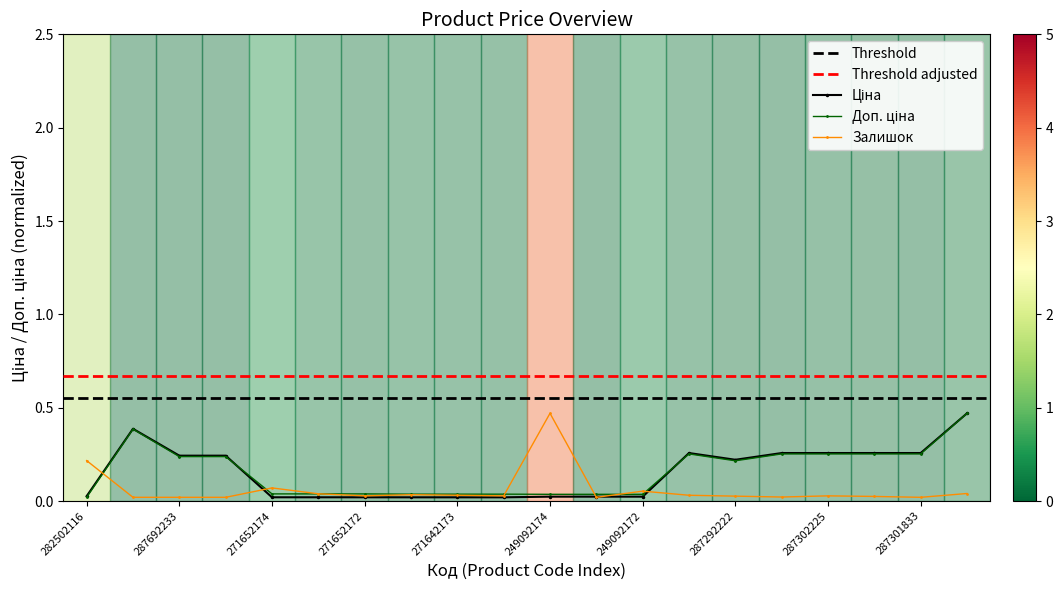

What is the sum of all Залишок values?

1.2